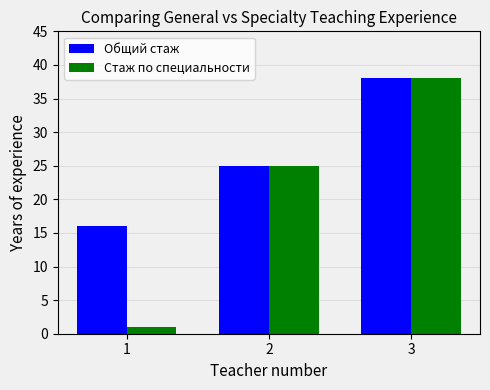

True or false: Общий стаж has a value of 15 at 3.

False